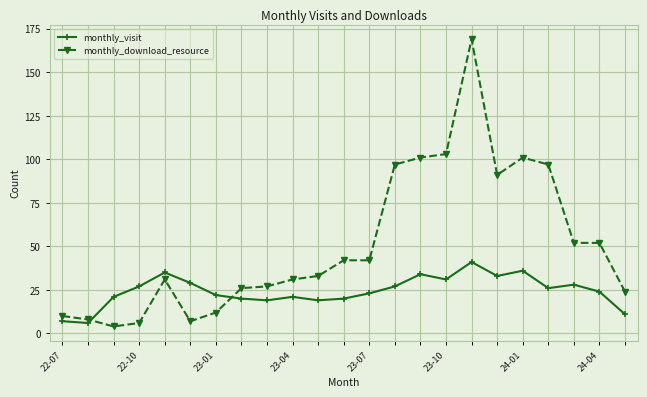

Which series has the widest spread of values?

monthly_download_resource